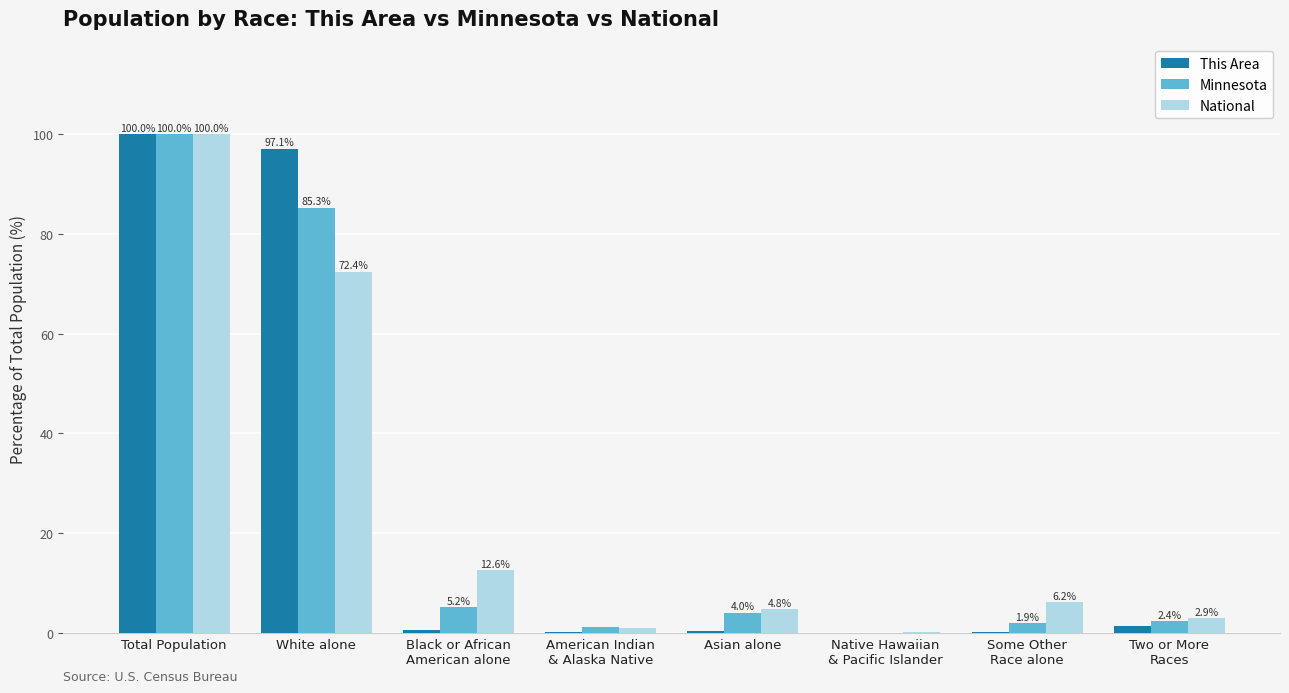

What is the maximum value for National?

100.0